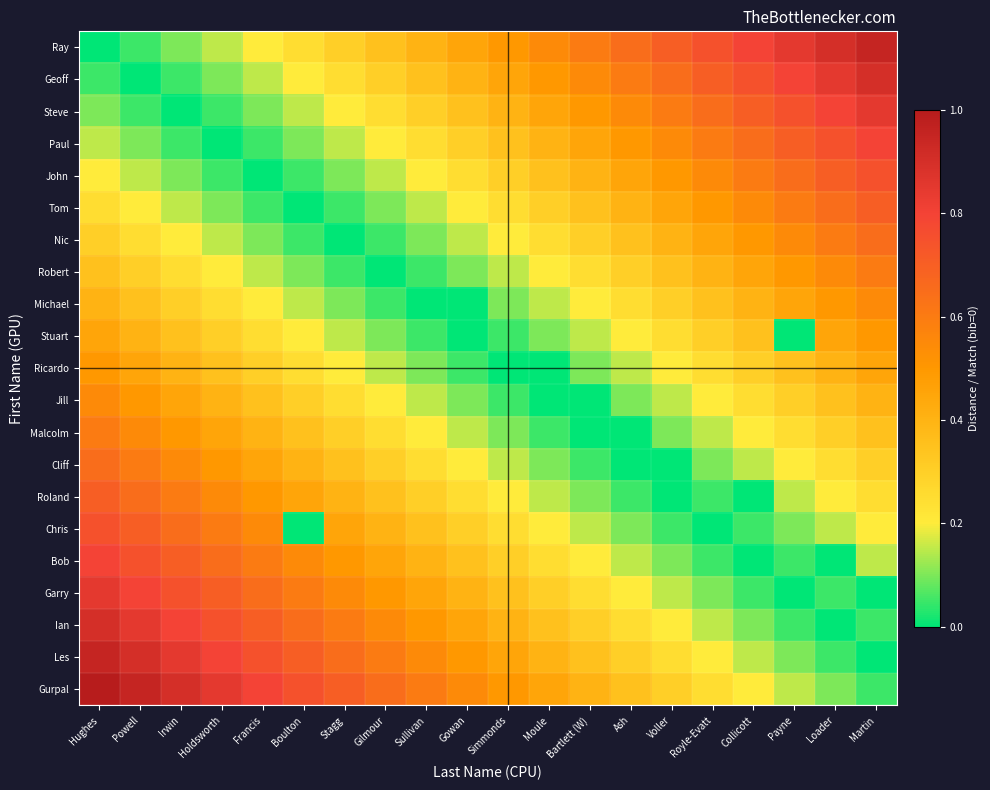

Between Ash and Bartlett (W), which is larger?

Ash